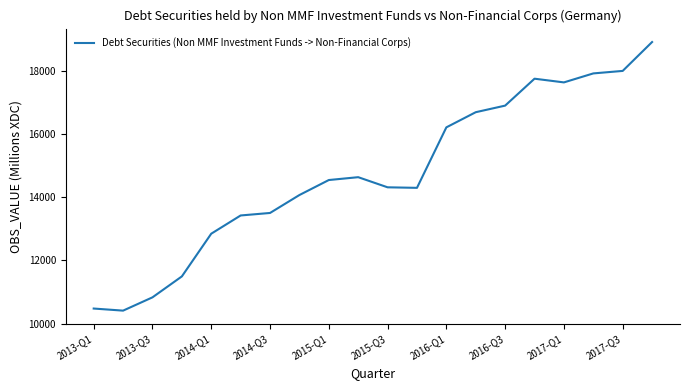

What is the greatest value displayed?

18905